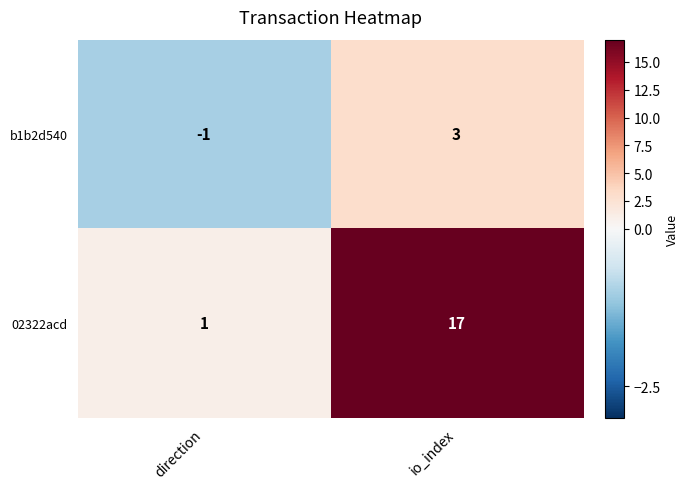

List the series in order of their peak value, lowest first.

b1b2d540, 02322acd